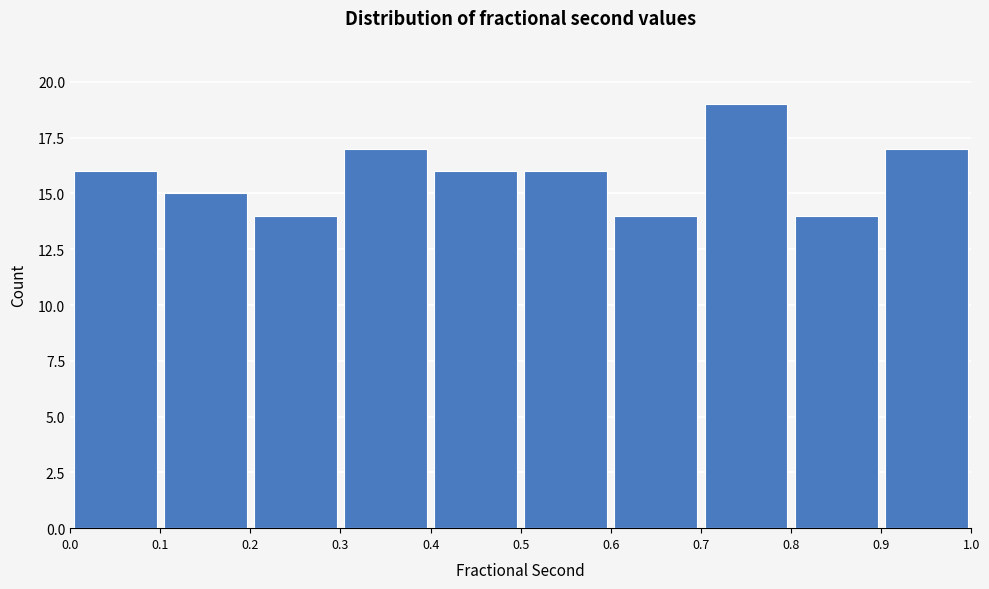

Reading left to right, transcribe this chart: for each bar, give the range it covers on the x-axis and its height. The values are not printed on the chart, so give them approximately, as read against the axis.

0.0 to 0.1: 16
0.1 to 0.2: 15
0.2 to 0.3: 14
0.3 to 0.4: 17
0.4 to 0.5: 16
0.5 to 0.6: 16
0.6 to 0.7: 14
0.7 to 0.8: 19
0.8 to 0.9: 14
0.9 to 1.0: 17